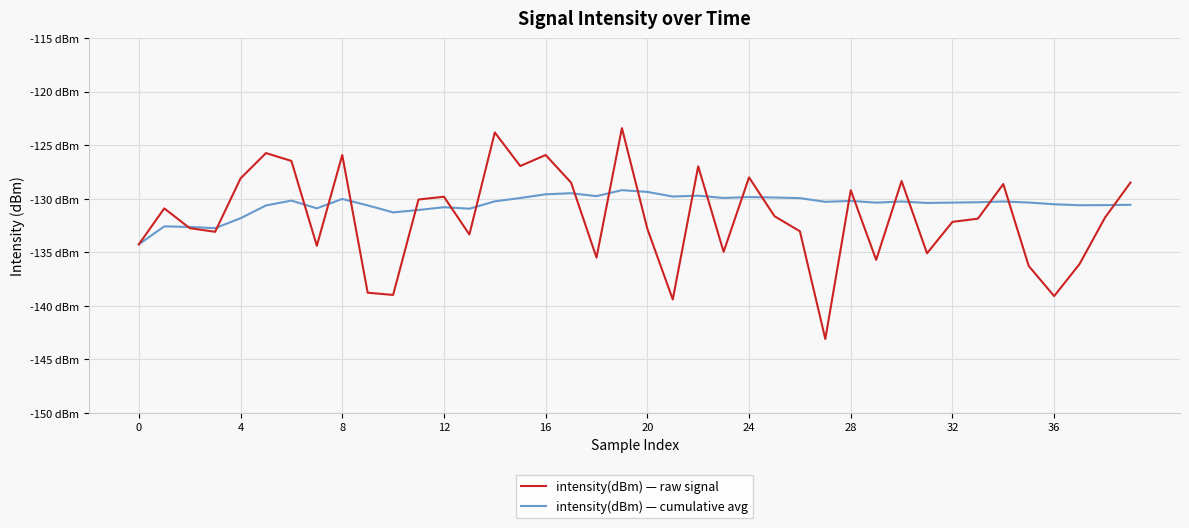

What are all the series names shown in the legend?

intensity(dBm) — raw signal, intensity(dBm) — cumulative avg